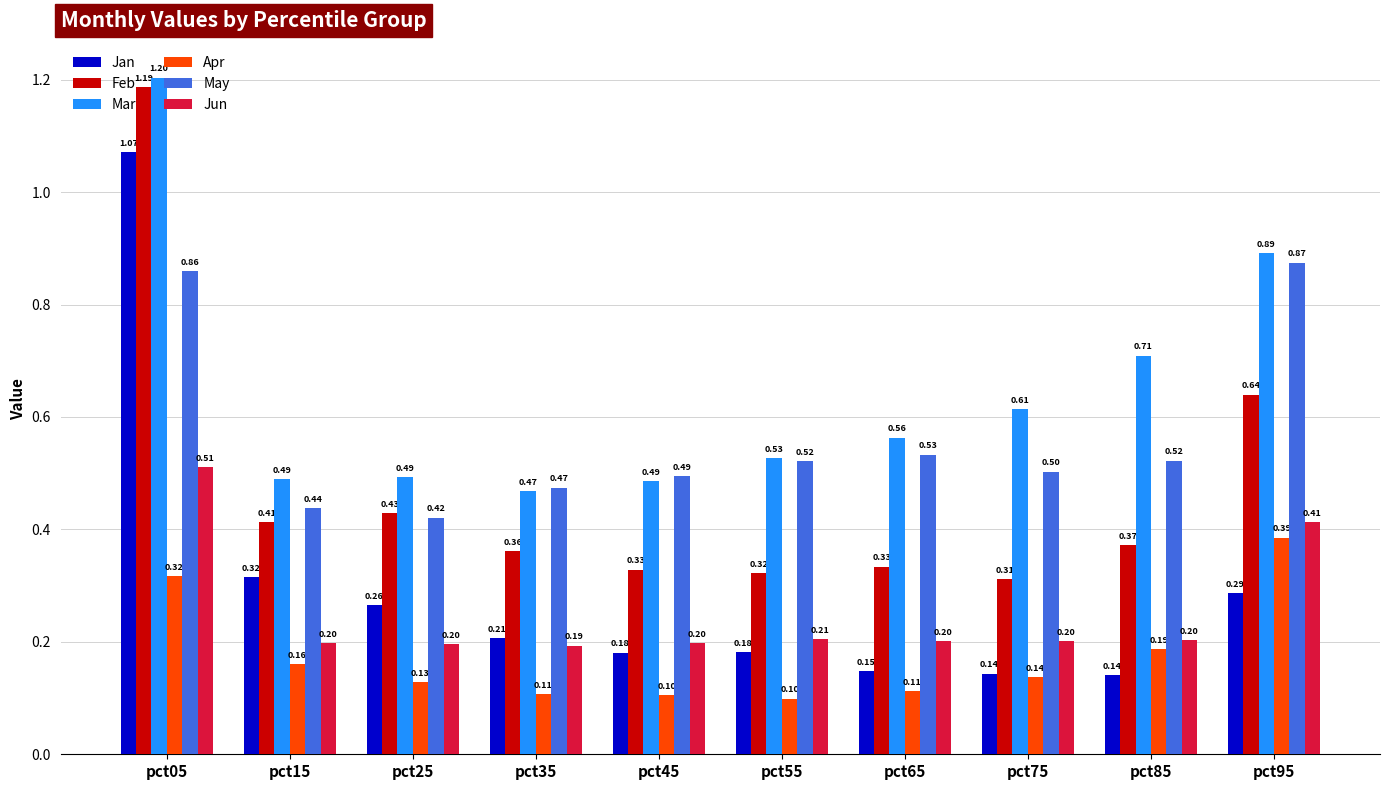

Which category has the highest value across all series?

pct05